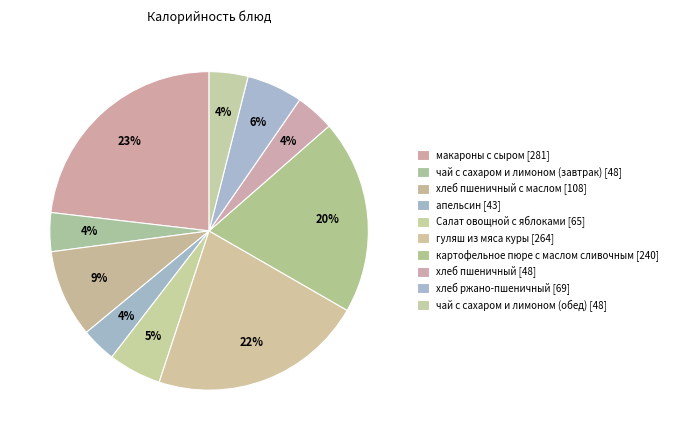

How many segments does this pie chart have?

10